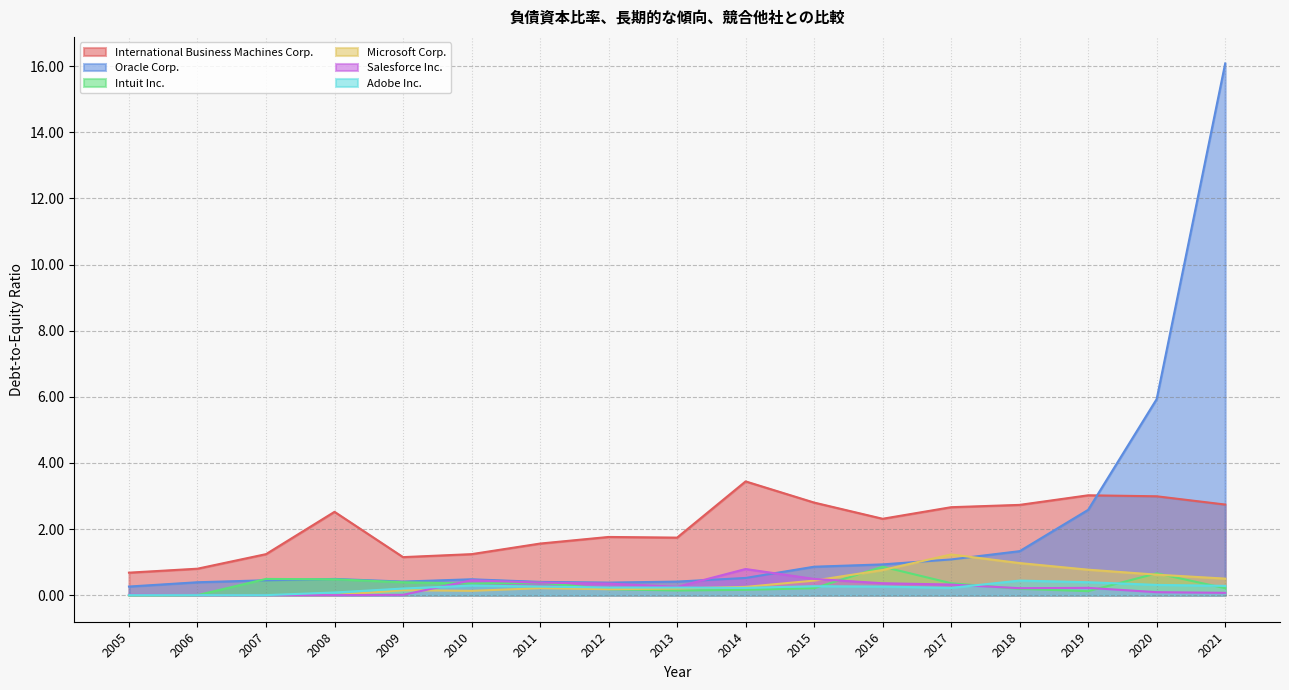

Which series changed the most between 2016 and 2020?

Oracle Corp.